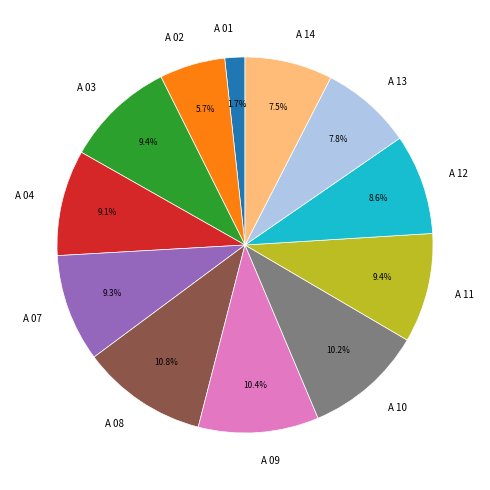

What percentage do A 02 and A 13 together represent?

13.5%